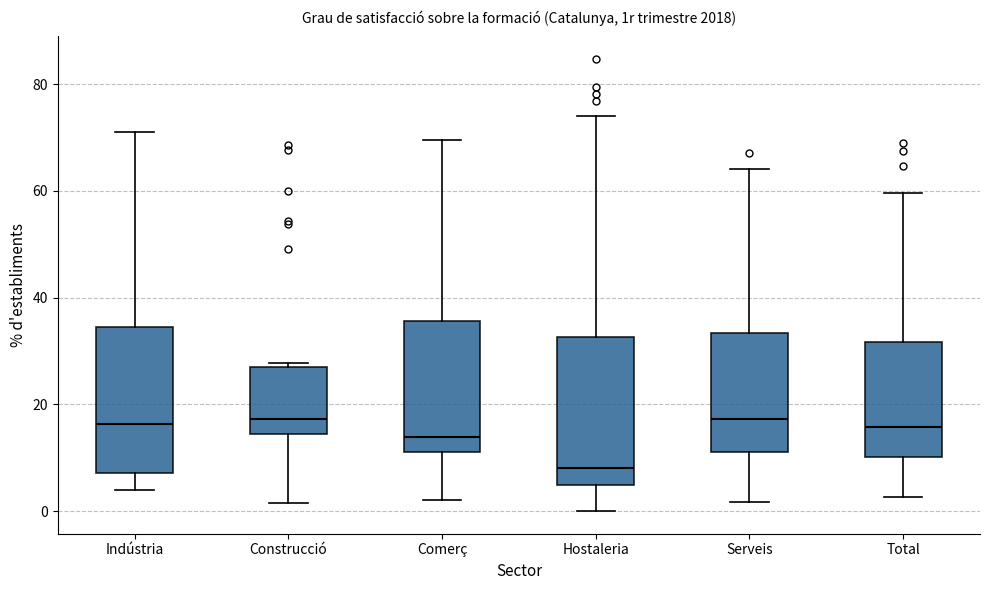

Reading left to right, transcribe this box plot: for each box, give where its median line is, the range the box spans, and where its two whiskers end, as read against the y-axis. The values are not printed on the chart, so give them approximately, as read against the axis.

Indústria: median 16, box 8 to 34, whiskers 4 to 72
Construcció: median 18, box 14 to 26, whiskers 2 to 28
Comerç: median 14, box 12 to 36, whiskers 2 to 70
Hostaleria: median 8, box 4 to 32, whiskers 0 to 74
Serveis: median 18, box 12 to 34, whiskers 2 to 64
Total: median 16, box 10 to 32, whiskers 2 to 60